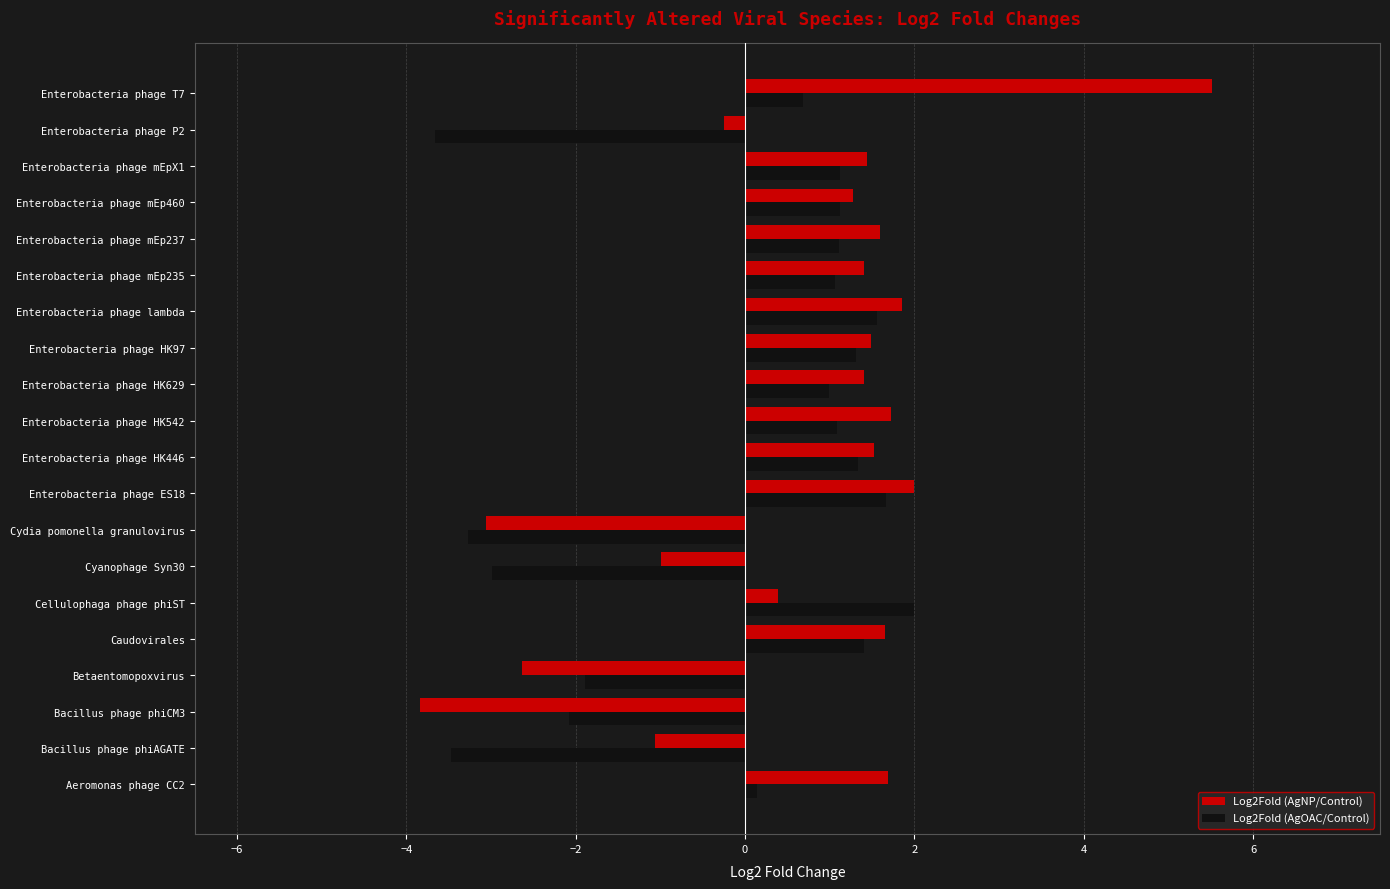

What is the sum of all Log2Fold (AgNP/Control) values?

13.1